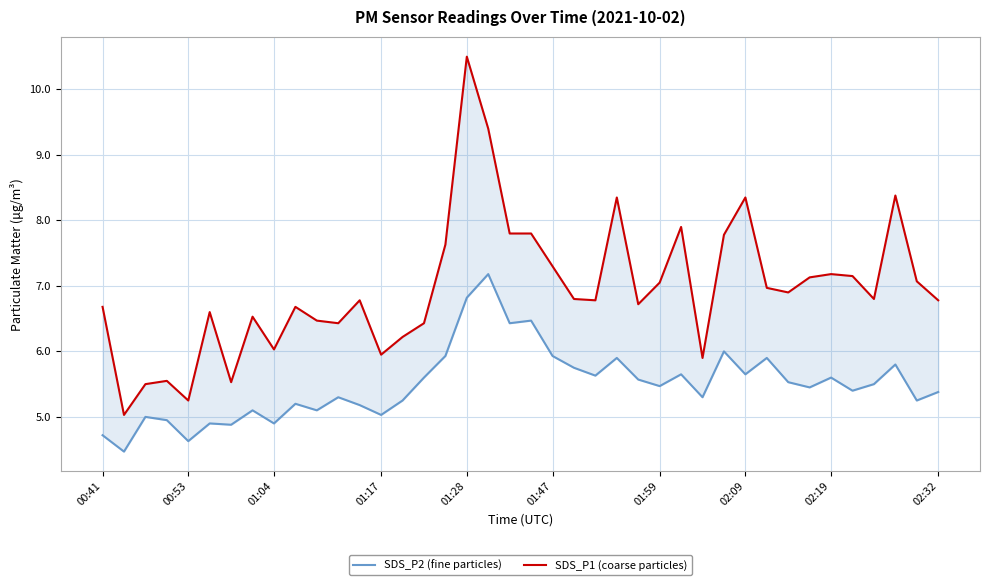

Rank the series by their maximum value, from highest to lowest.

SDS_P1 (coarse particles), SDS_P2 (fine particles)